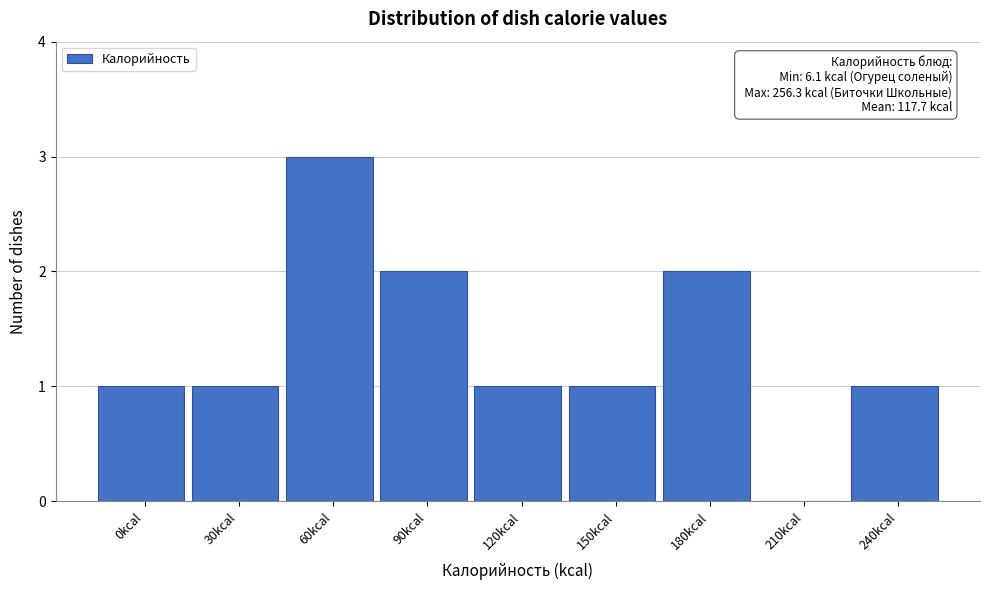

Reading left to right, transcribe all the data shown in this chart.

0kcal=1	30kcal=1	60kcal=3	90kcal=2	120kcal=1	150kcal=1	180kcal=2	210kcal=0	240kcal=1